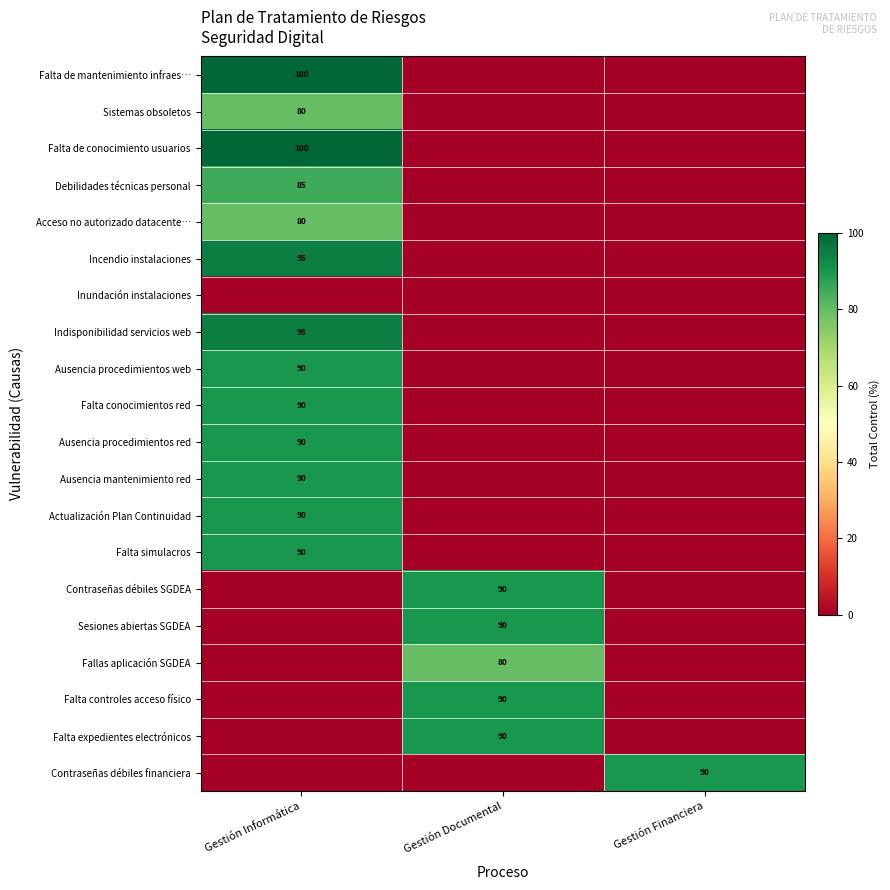

At which category is the sum across all series the highest?

Gestión Informática